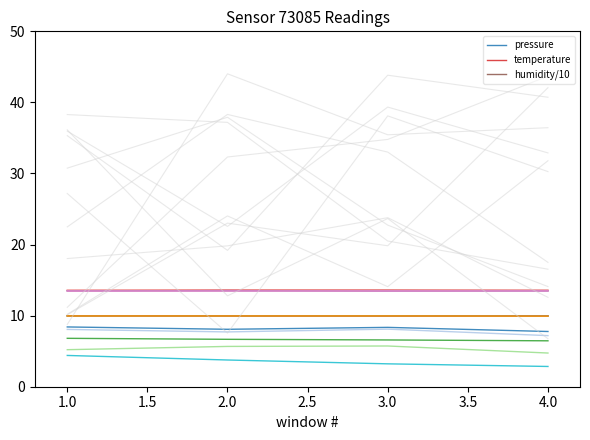

Count the number of data series in this chart.

3